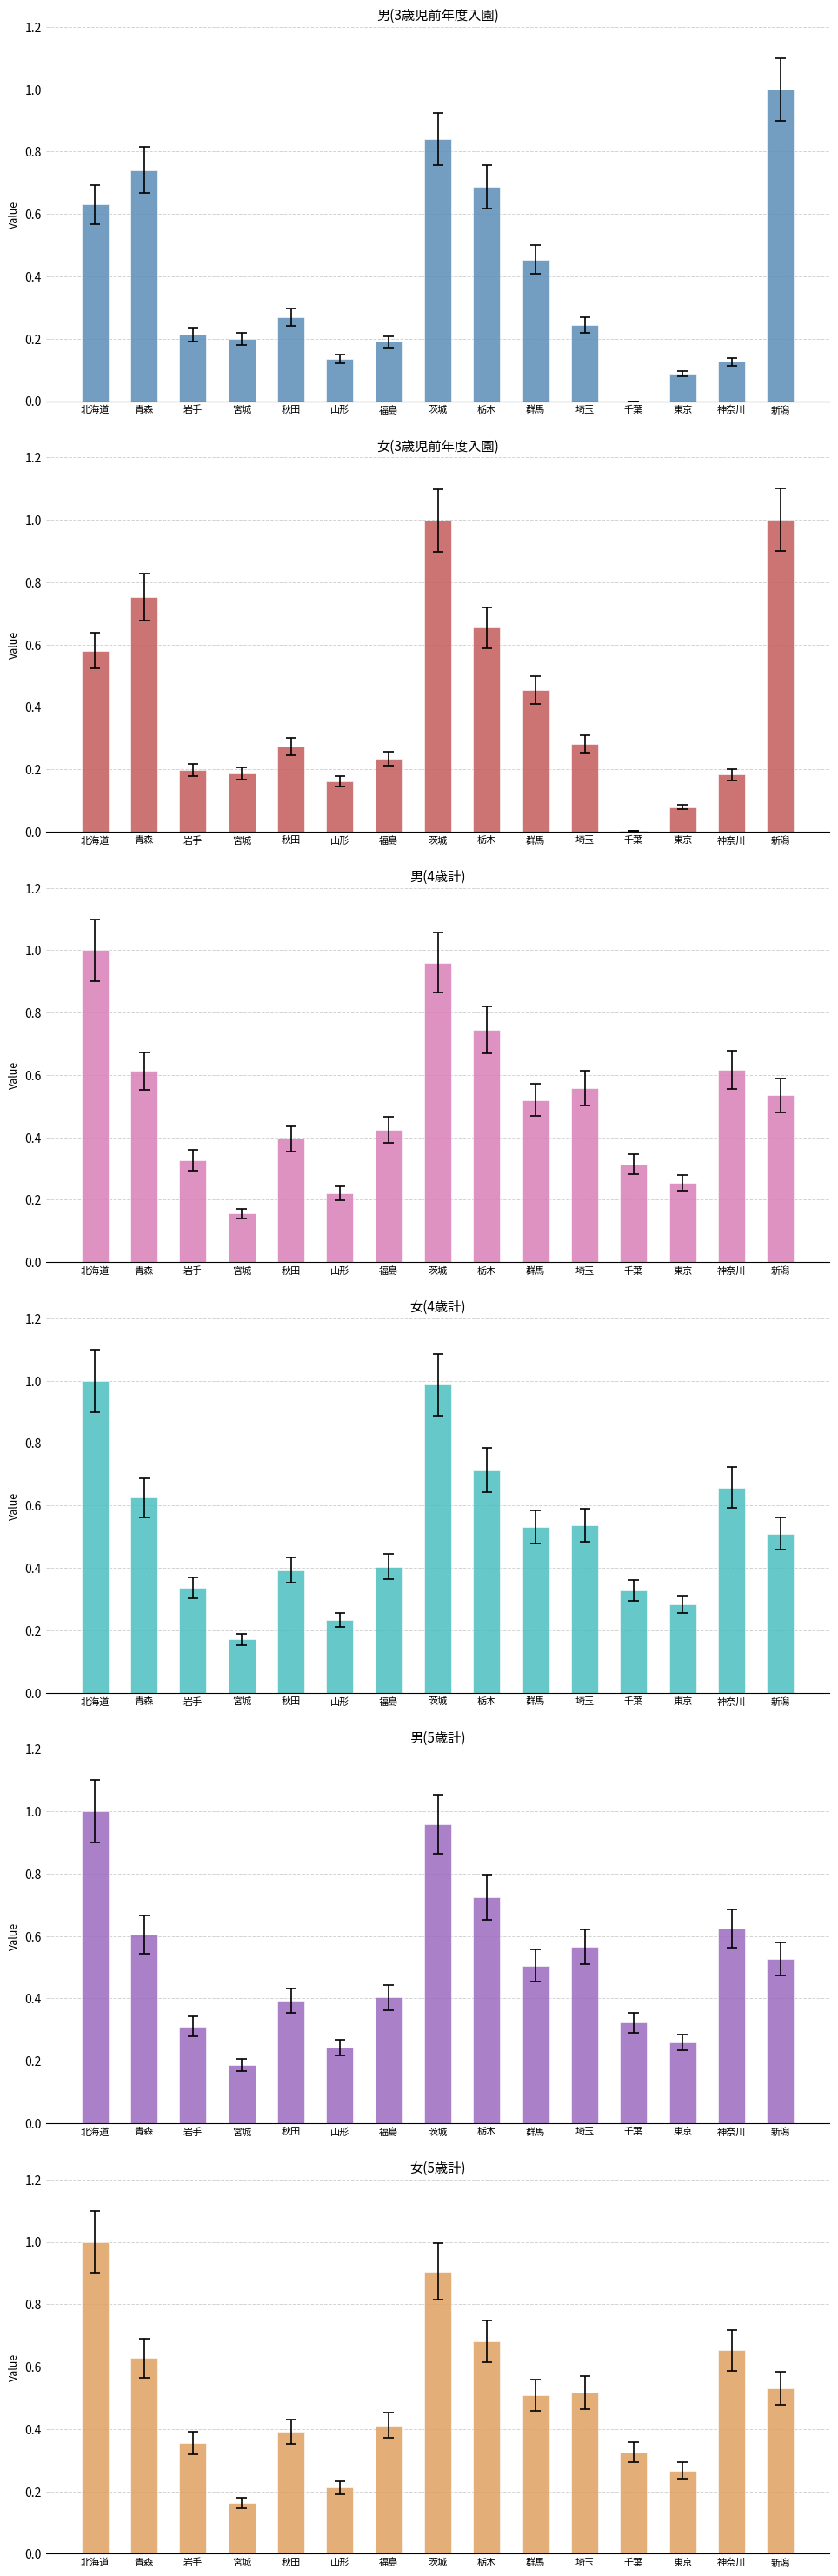

What is the approximate value of 女(3歳児前年度入園) at 茨城?

1.0